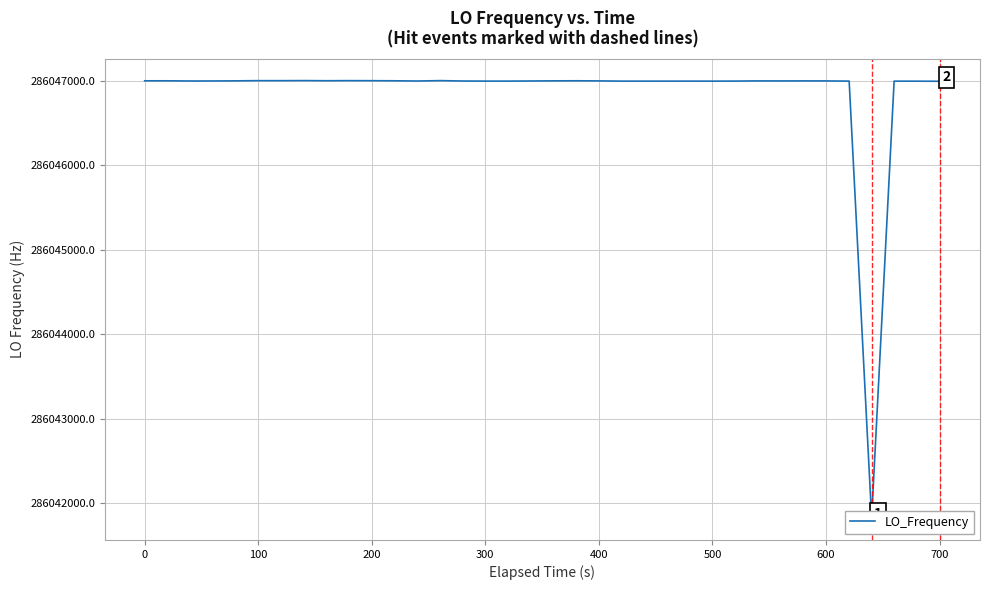

At which category does the chart reach its peak across all series?

600